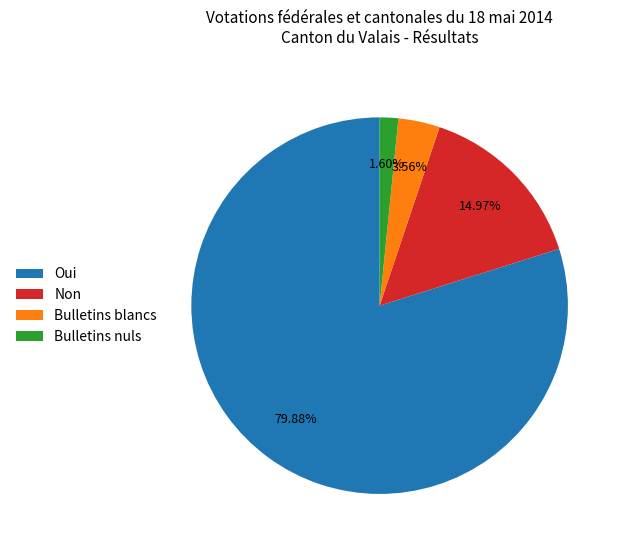

What is the smallest slice in the pie chart?

Bulletins nuls